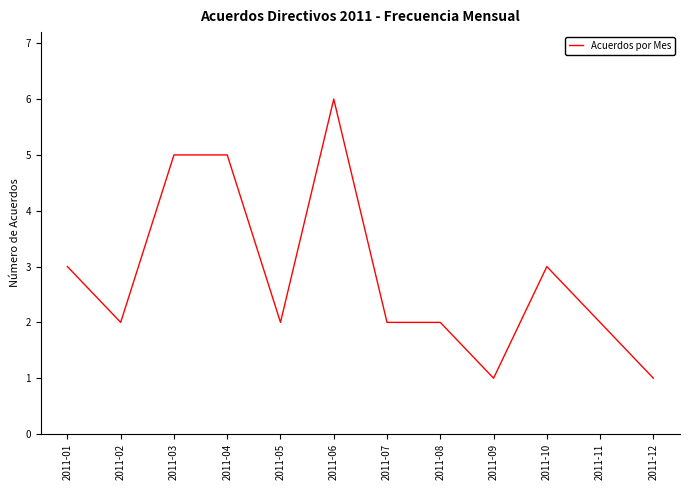

True or false: the data shows 9 at 2011-04.

False